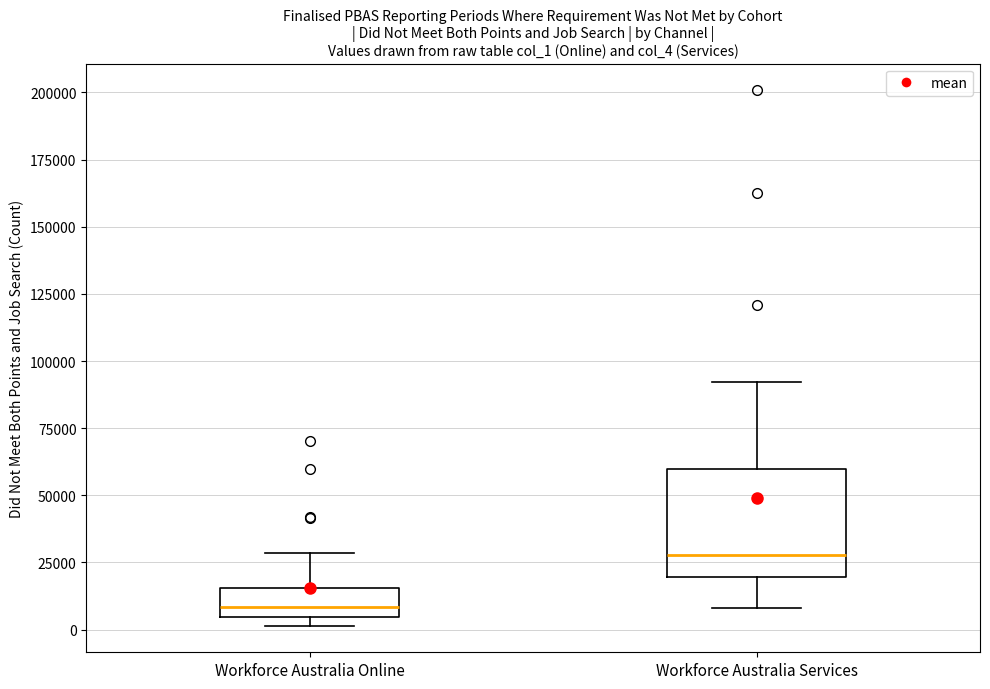

Reading left to right, read every box against the y-axis: the position of its median line, the range the box covers, and the ends of its whiskers. The values are not printed on the chart, so give them approximately, as read against the axis.

Workforce Australia Online: median 10000, box 5000 to 15000, whiskers 0 to 30000
Workforce Australia Services: median 30000, box 20000 to 60000, whiskers 10000 to 90000